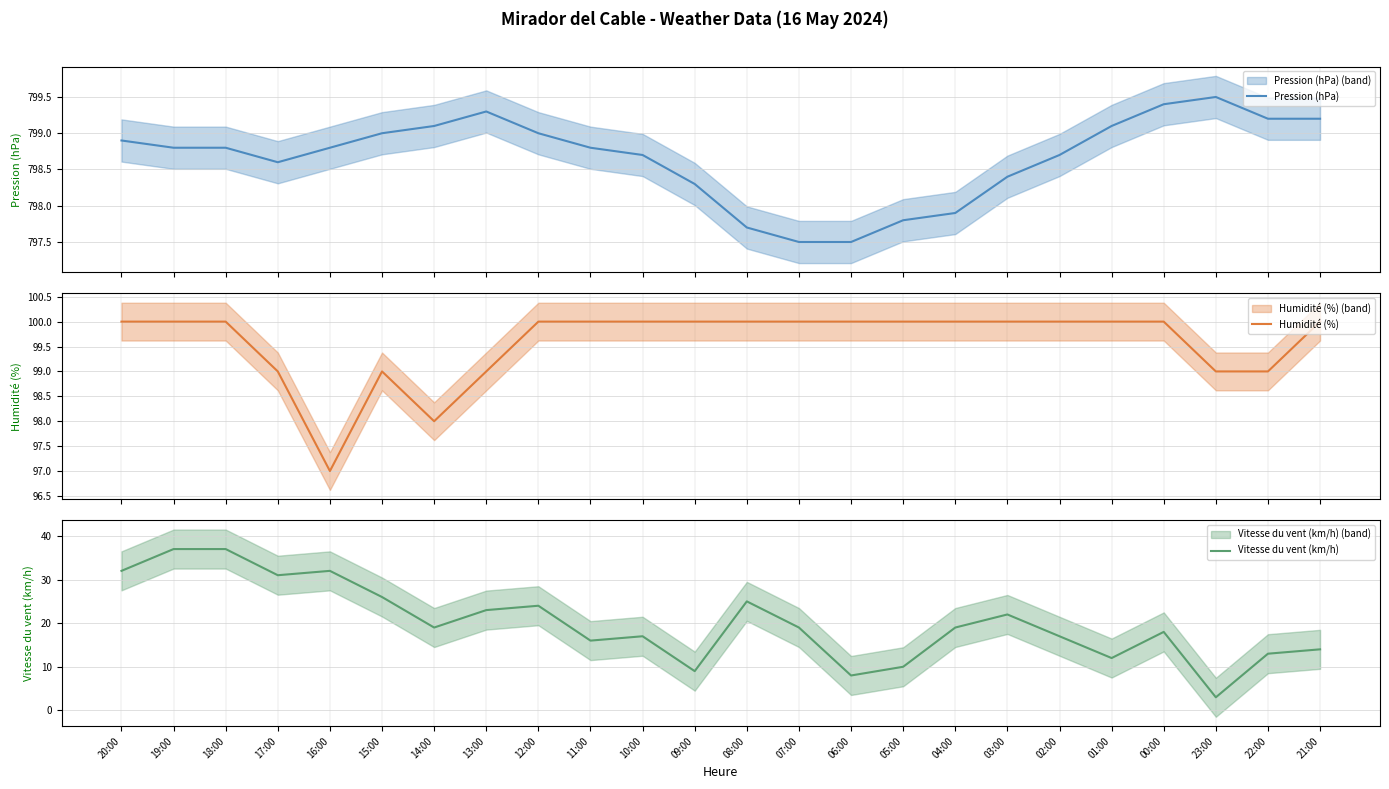

What is the difference between the Pression (hPa) values at 01:00 and 21:00?

0.1